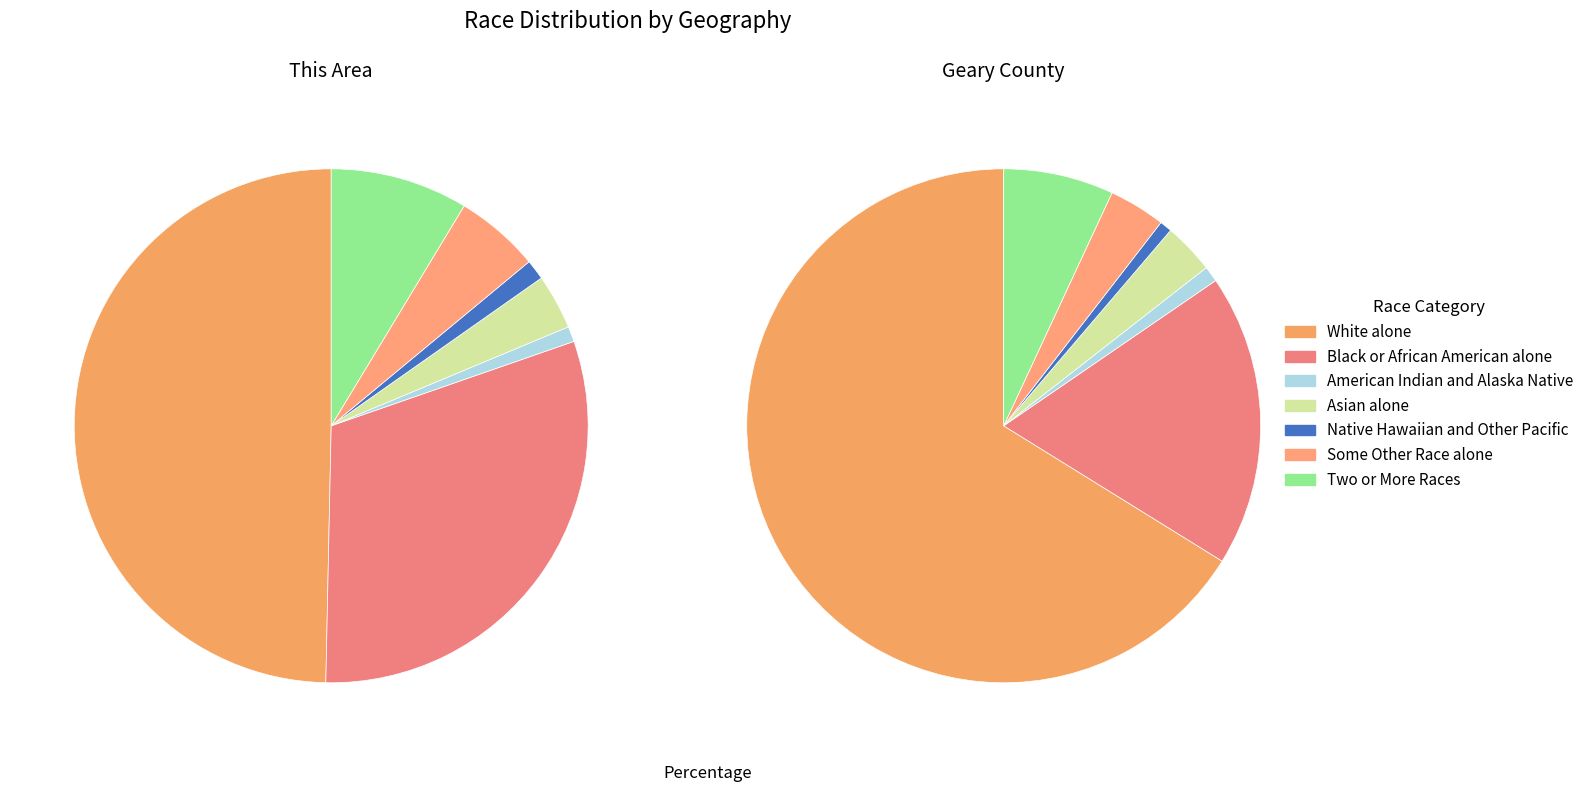

To the nearest percent, what portion does Two or More Races represent?

9%